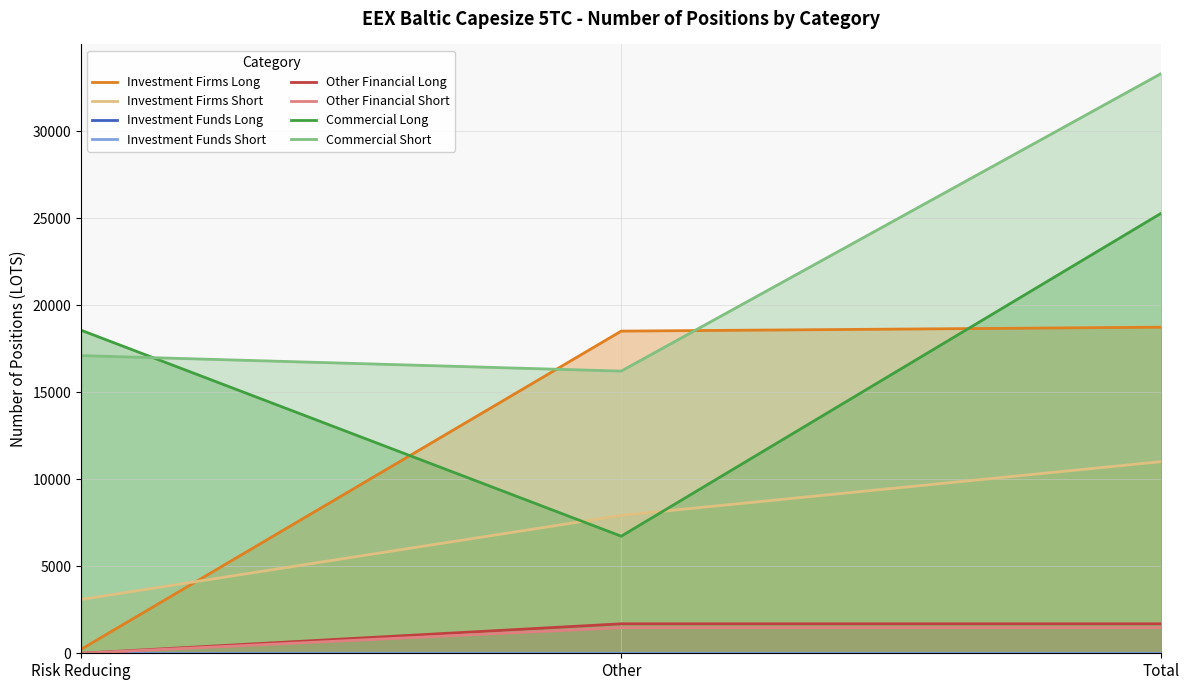

What is the total value across all series at Risk Reducing?

38977.8